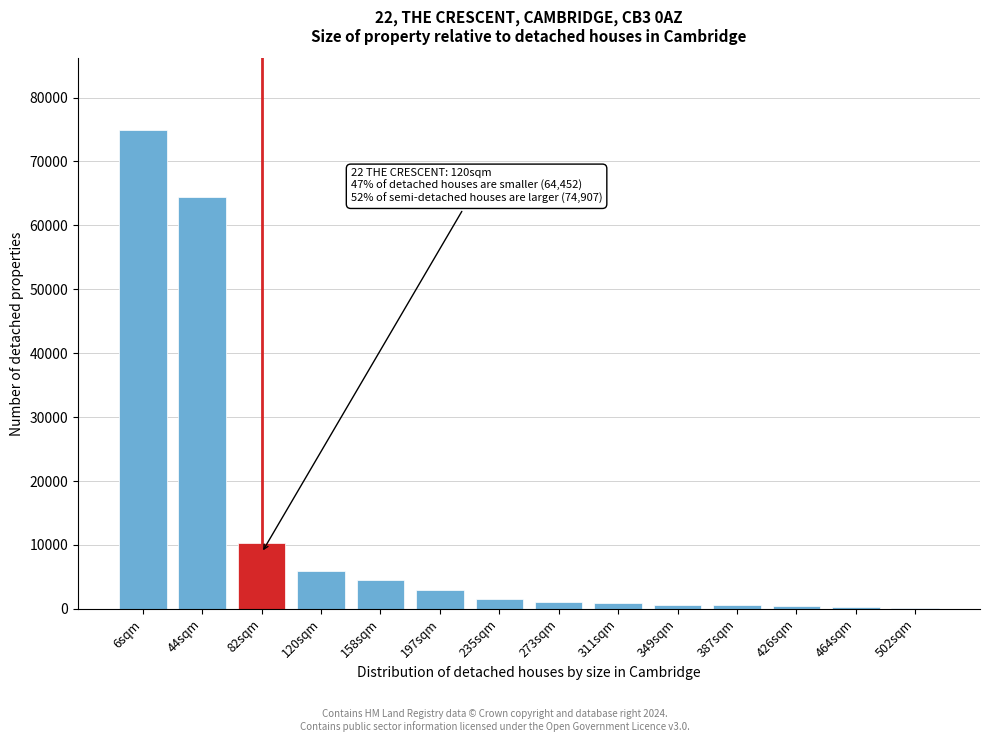

At which category does the chart reach its peak across all series?

6sqm